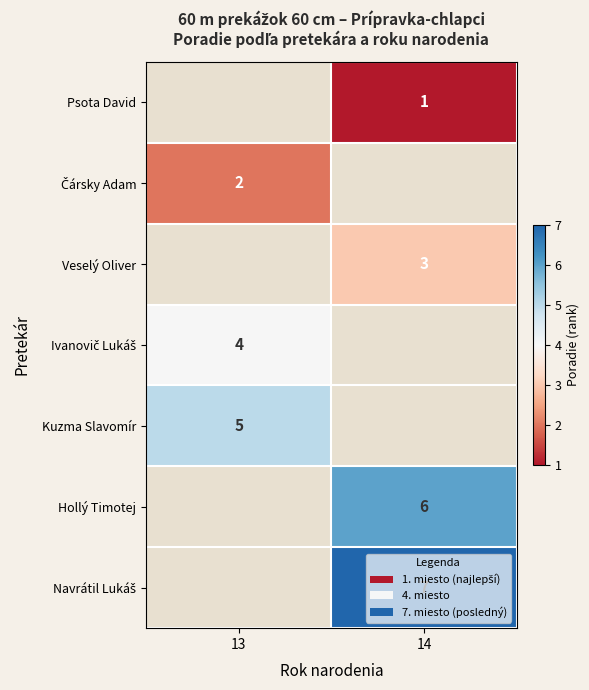

The value of Kuzma Slavomír at 13 is 8. True or false?

False